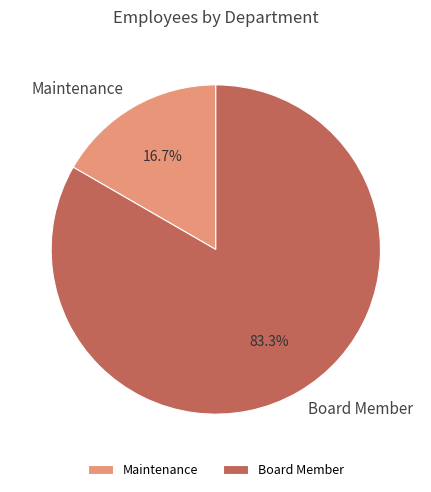

To the nearest percent, what portion does Maintenance represent?

17%